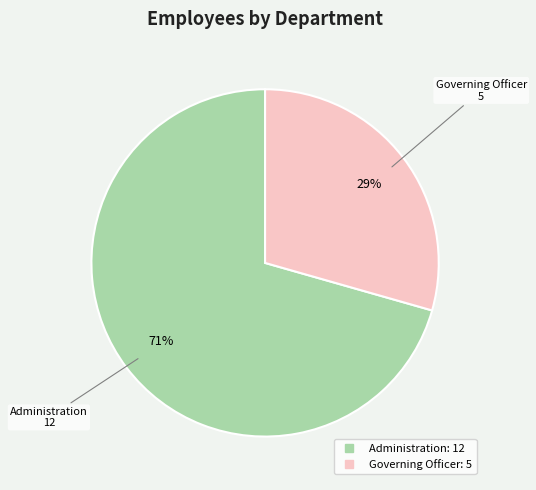

Rank the categories by value from lowest to highest.

Governing Officer, Administration